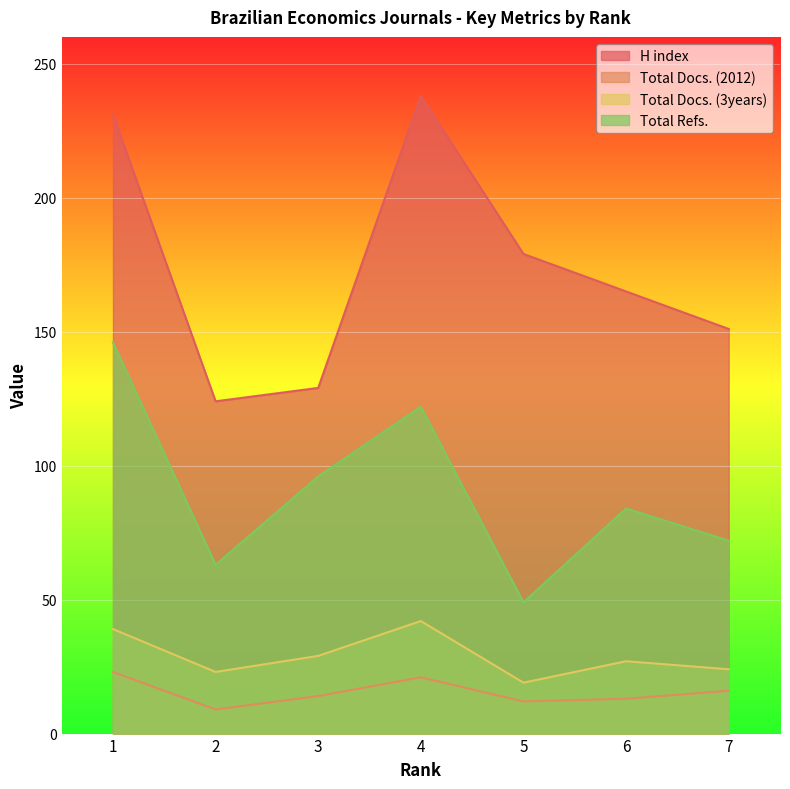

The value of Total Docs. (3years) at 1 is 39. True or false?

True